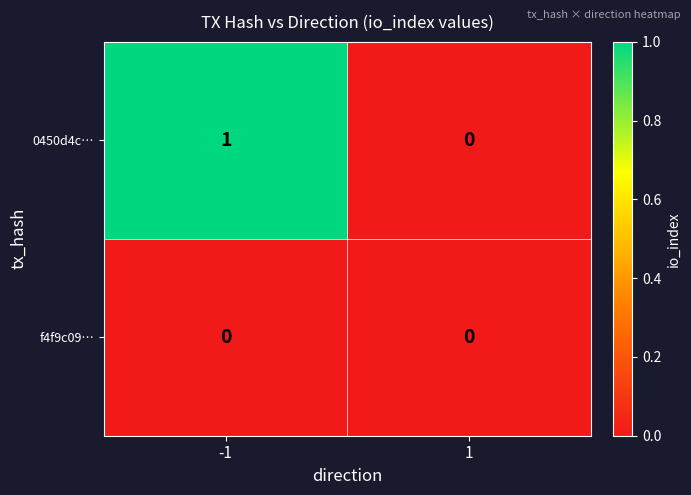

Is the value of 0450d4c… at -1 greater than the value of f4f9c09… at -1?

Yes